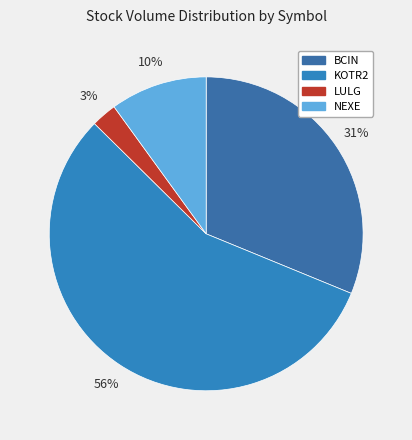

Is the sum of KOTR2 and NEXE greater than half?

Yes